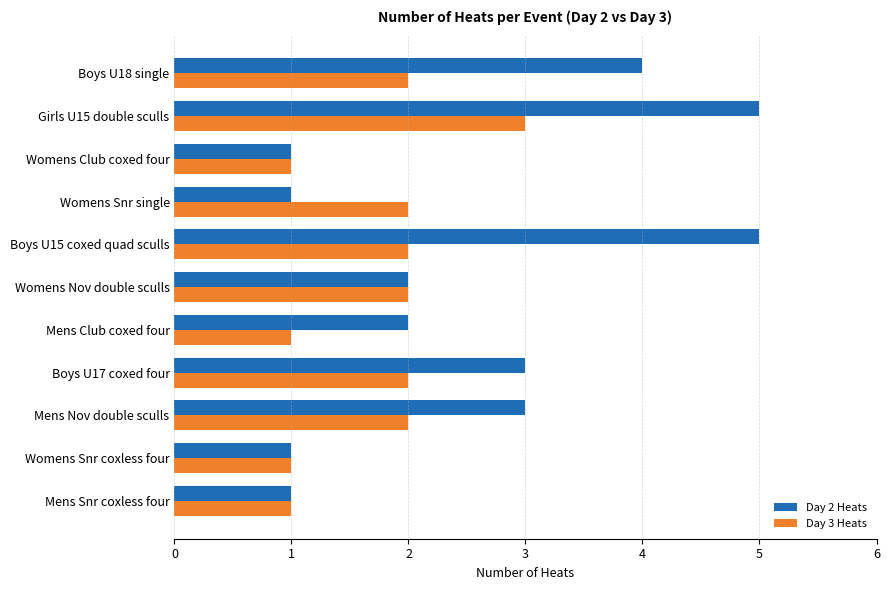

Rank the series by their maximum value, from lowest to highest.

Day 3 Heats, Day 2 Heats